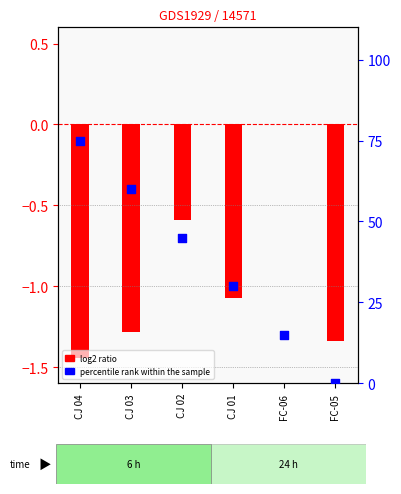

What is the total value across all series at FC-06?

15.0